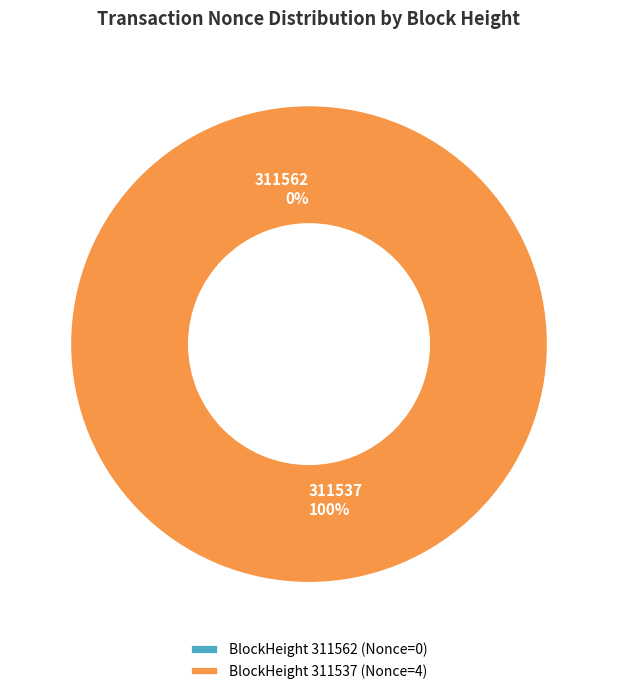

How much of the chart is everything except 311562?

100.0%